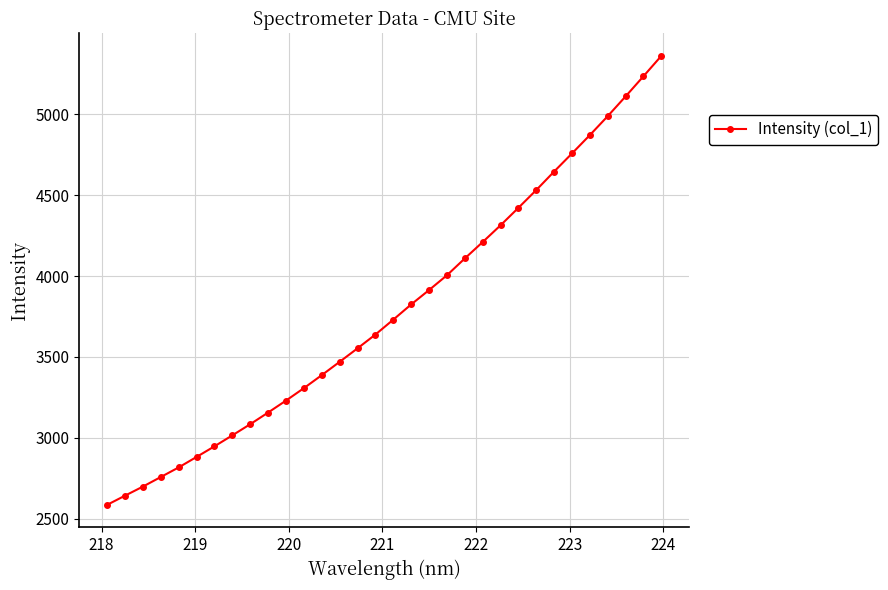

What is the smallest value displayed?

2585.5